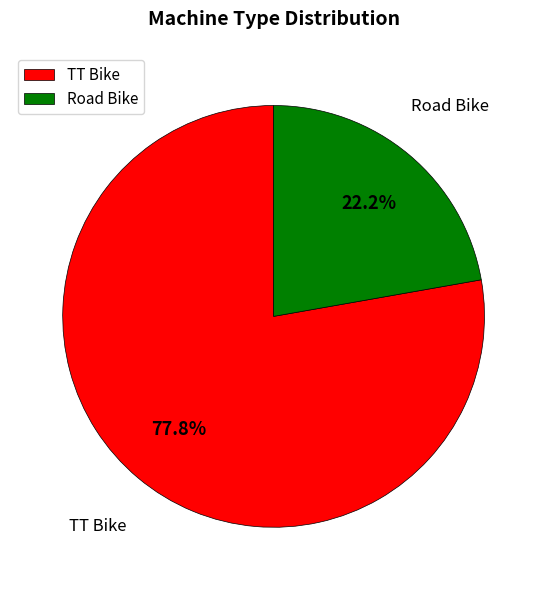

To the nearest percent, what portion does Road Bike represent?

22%